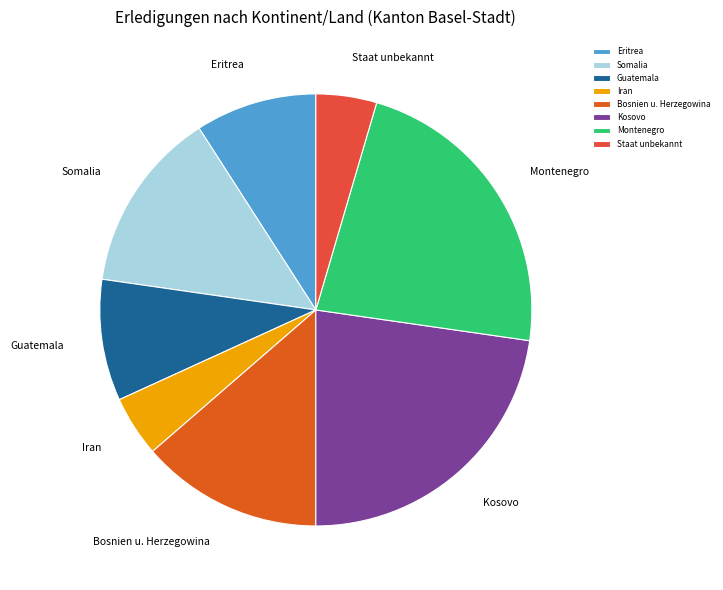

Is there any slice that represents more than half of the pie?

No